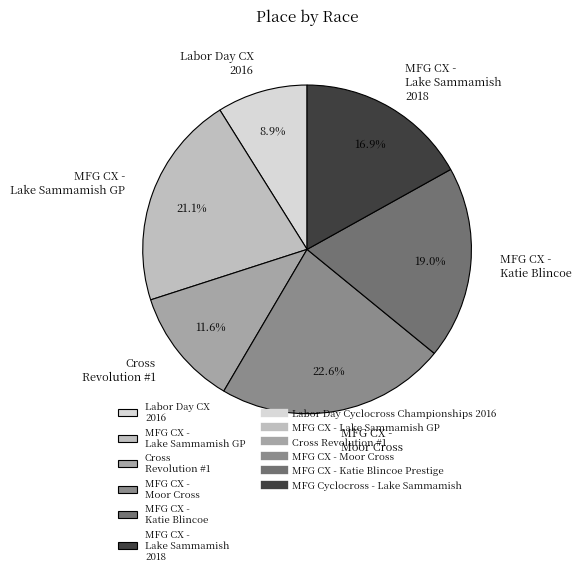

Count the number of slices in the pie.

6